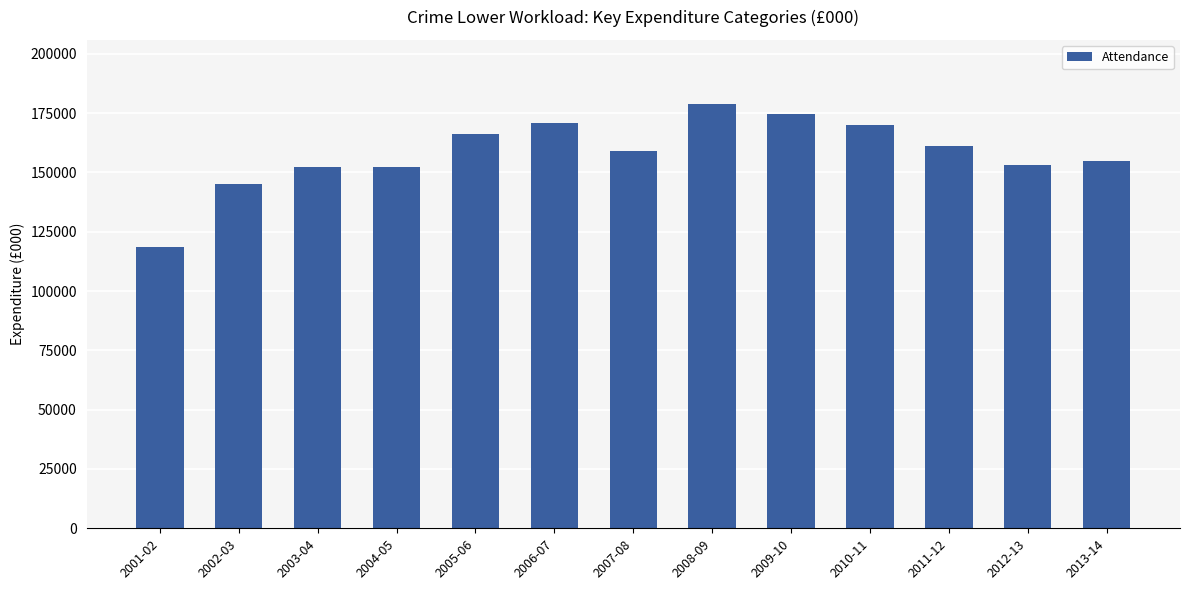

What position from the right is 2011-12?

3